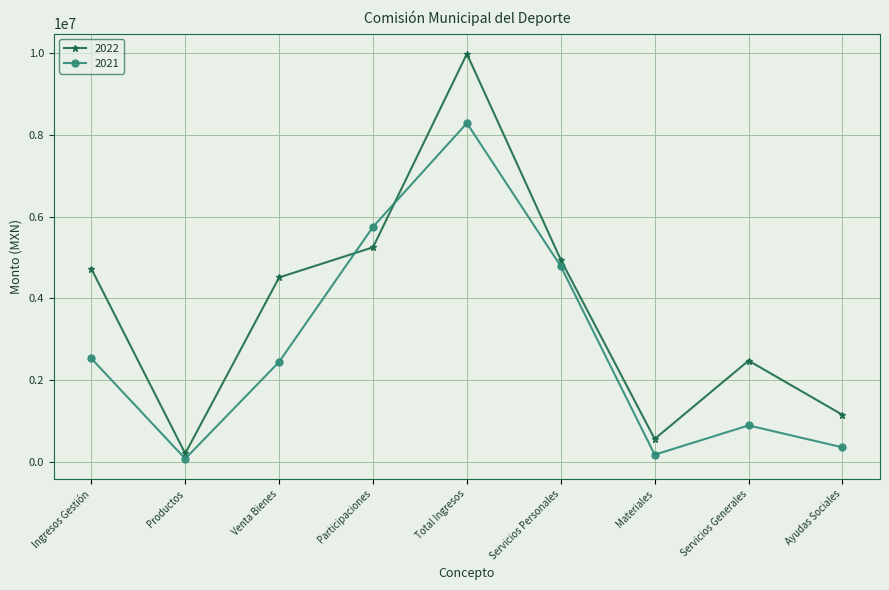

True or false: 2022 and 2021 intersect in this chart.

True